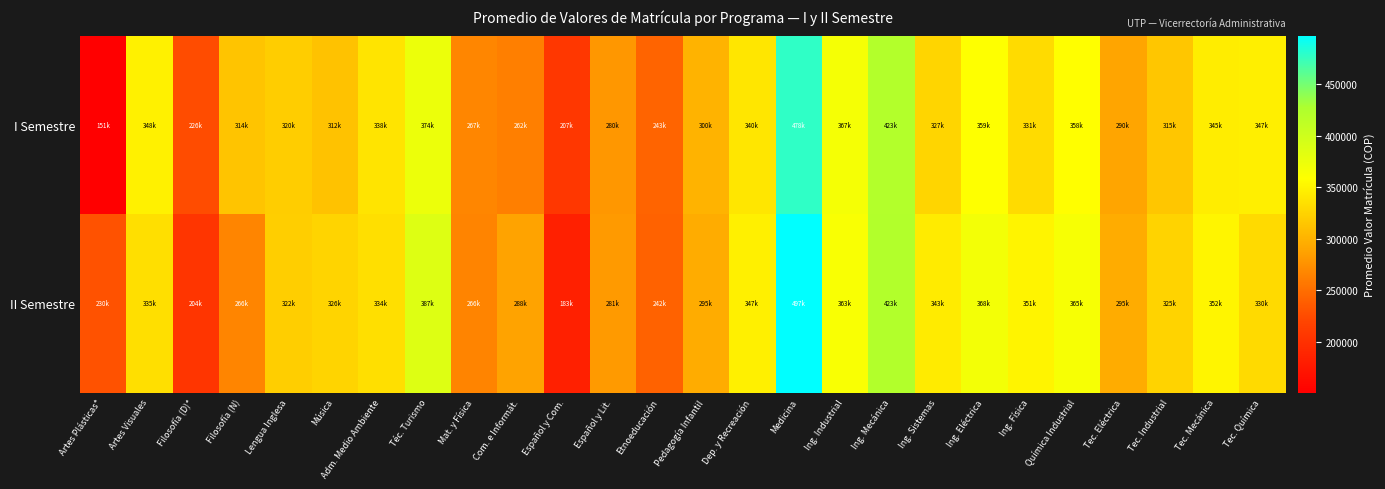

At which category is the sum across all series the highest?

Medicina